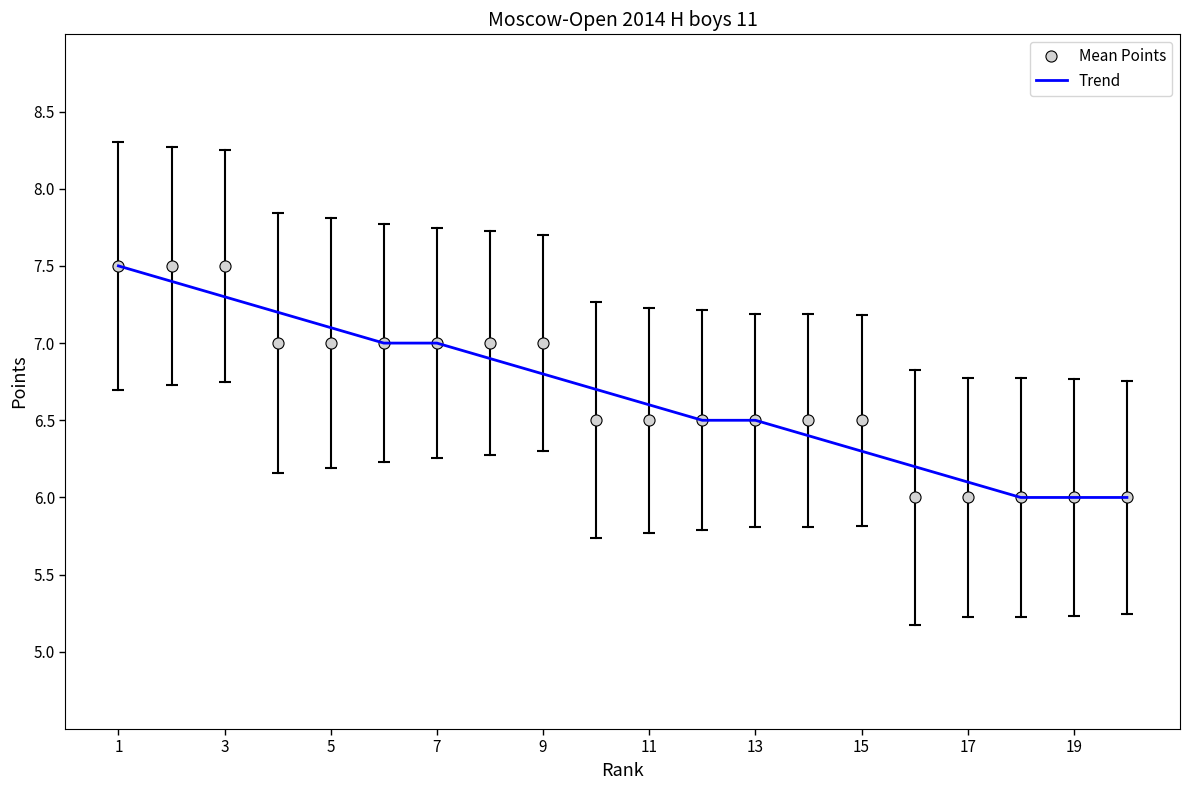

What is the minimum value for Mean Points?

6.0